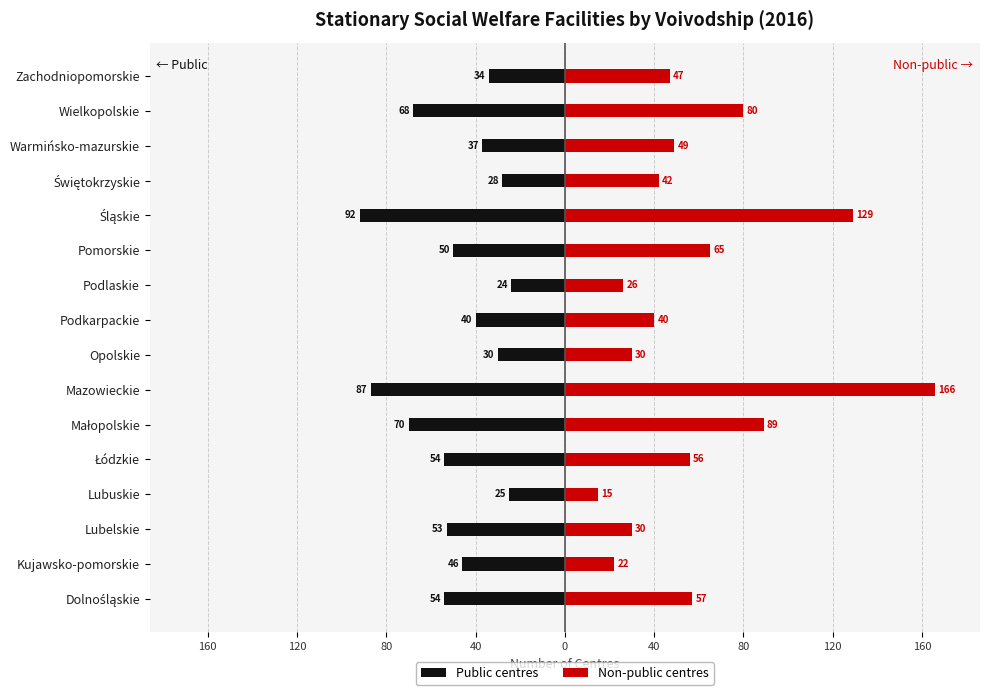

How many values in the Non-public centres series are below 49?

8